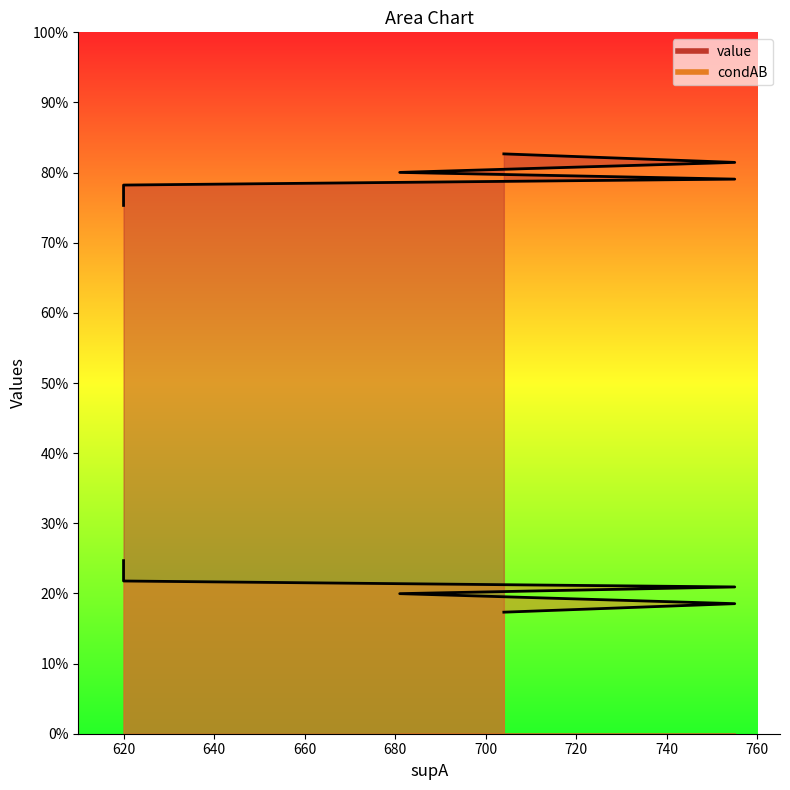

What is the difference between the highest and lowest values at 755?

0.6